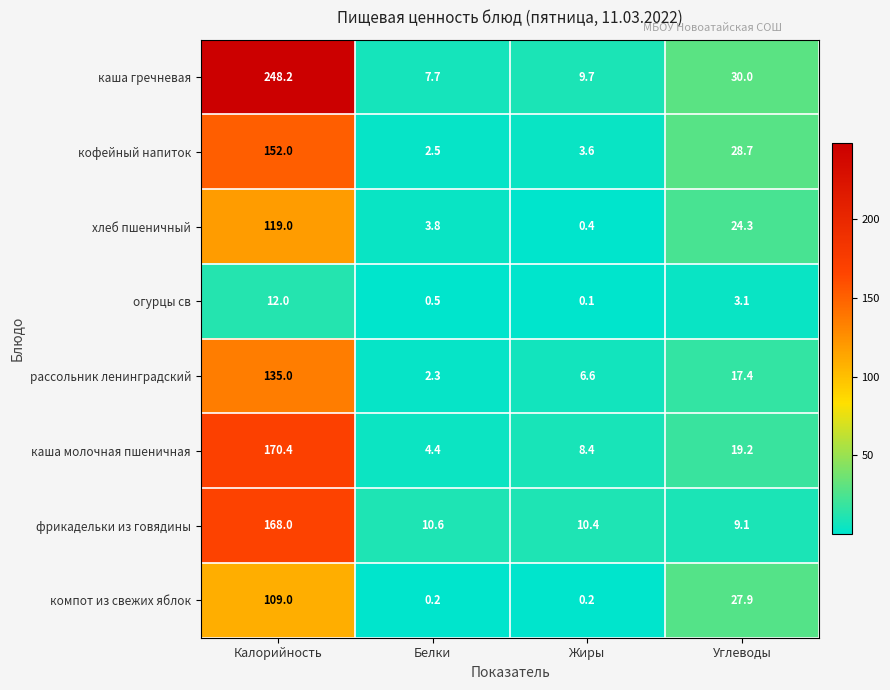

What is the lowest value of the каша гречневая series?

7.7